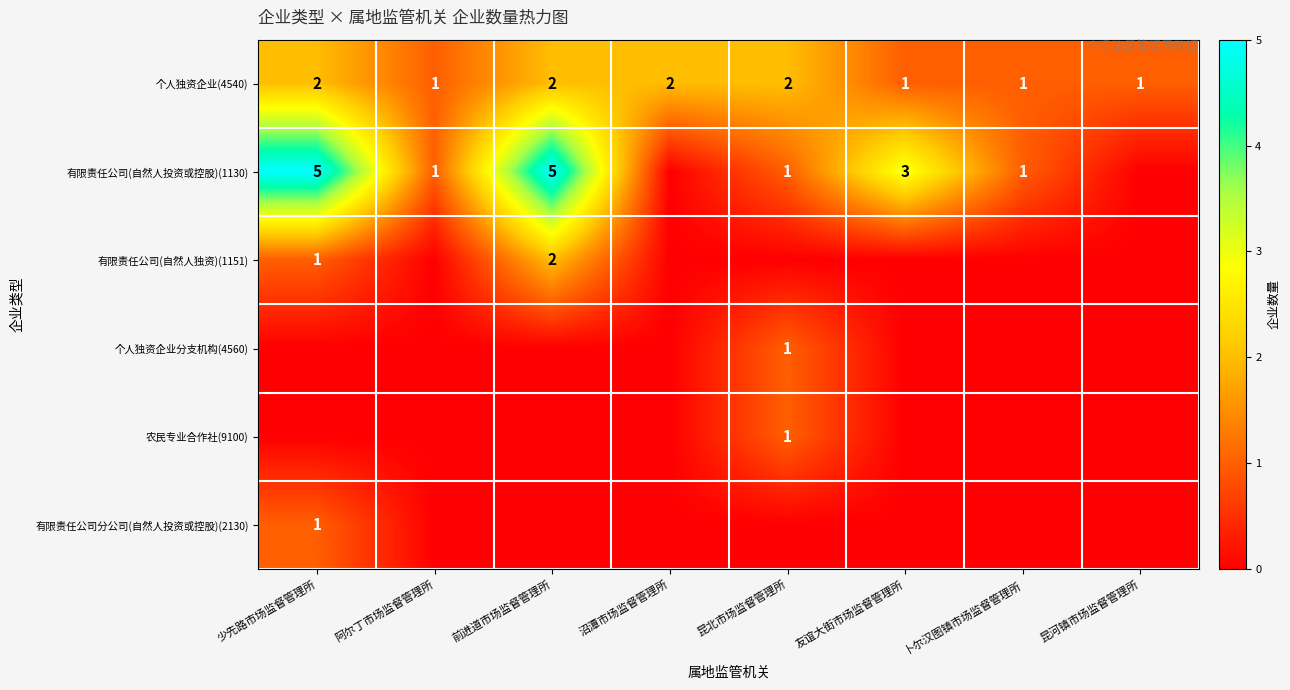

What is the sum of all 个人独资企业(4540) values?

12